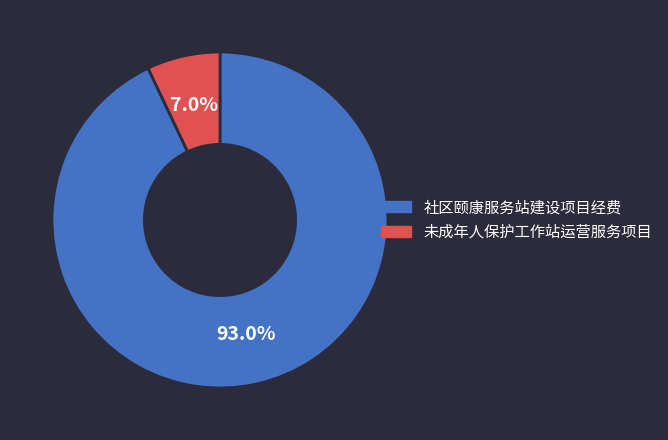

Count the number of slices in the pie.

2